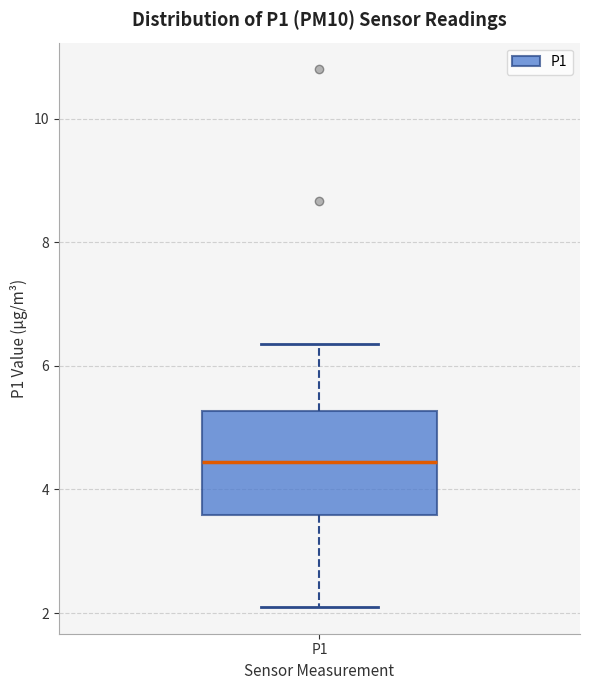

Transcribe this box plot: give where the median line is, the range the box spans, and where the two whiskers end, as read against the y-axis. The values are not printed on the chart, so give them approximately, as read against the axis.

median 4.4, box 3.6 to 5.2, whiskers 2.2 to 6.4